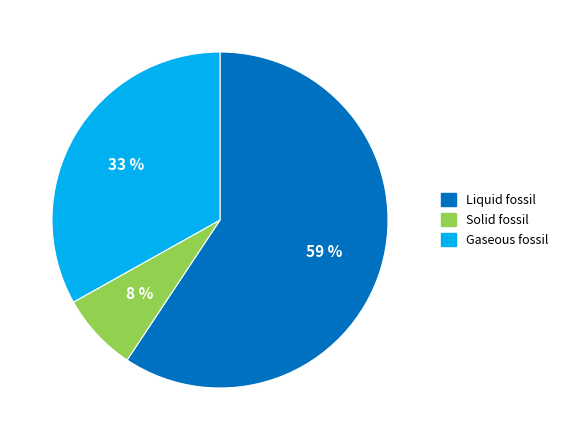

How many segments does this pie chart have?

3